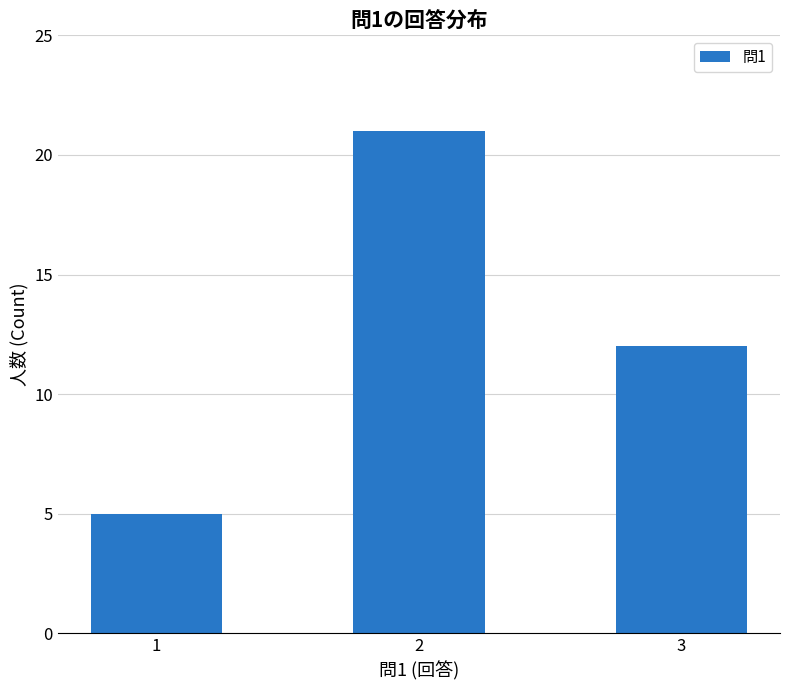

Reading left to right, what are all the values shown in this chart?

1=5	2=21	3=12